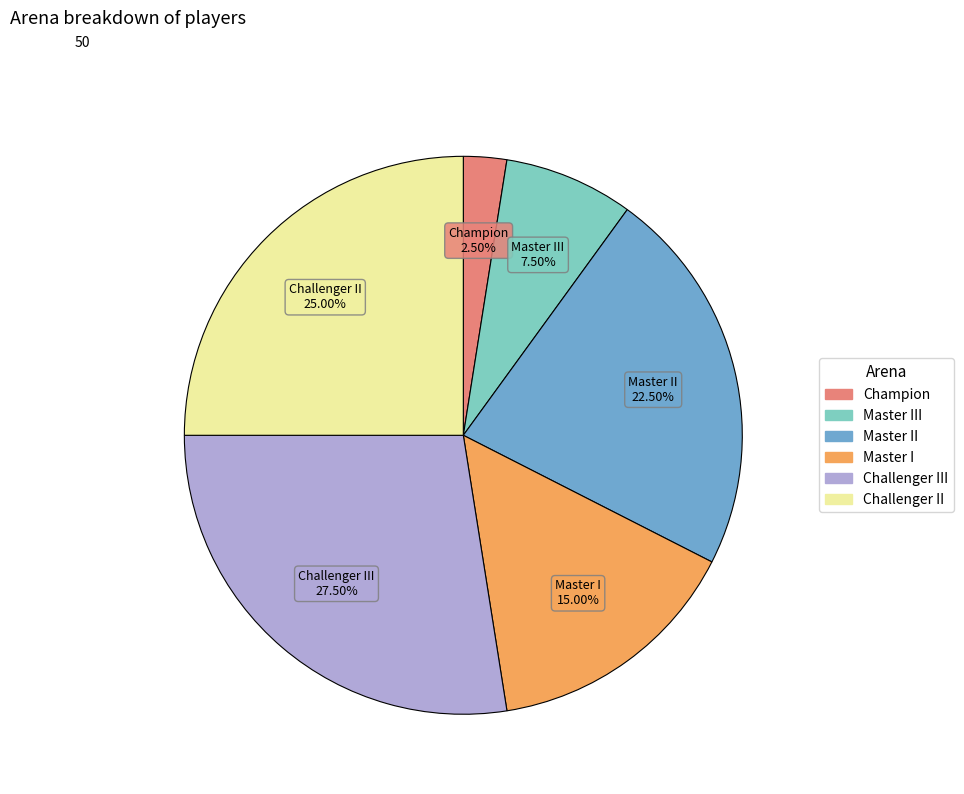

Does any single category account for the majority?

No